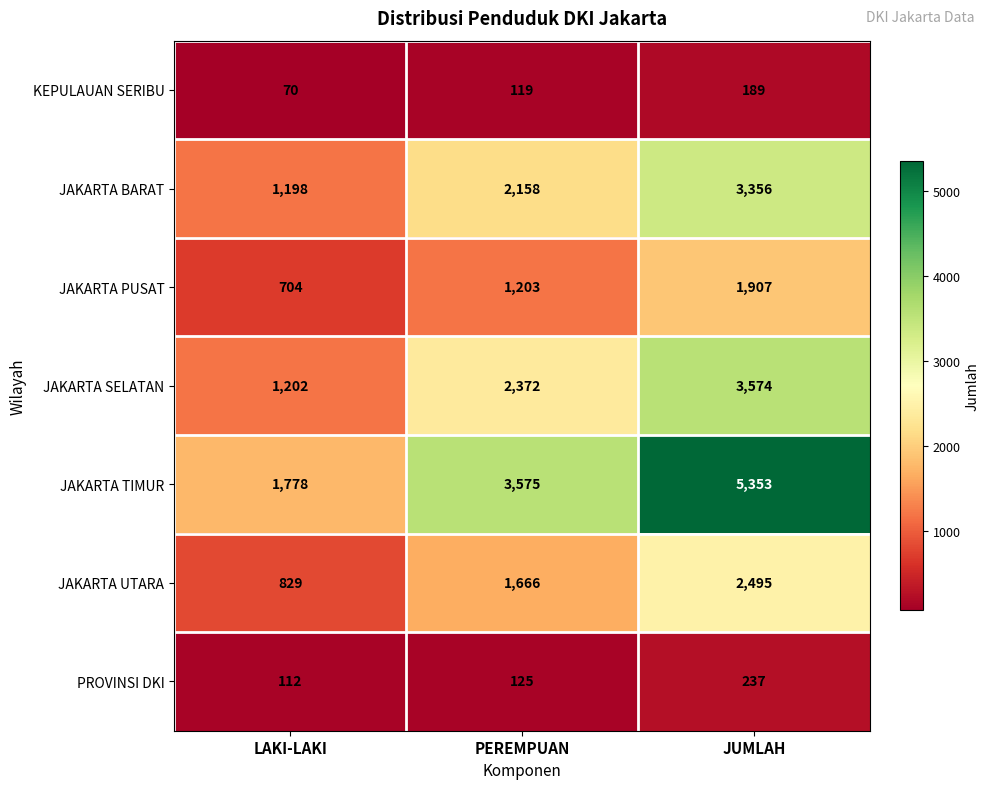

What is the difference between the maximum and second lowest values in the JAKARTA SELATAN series?

1202